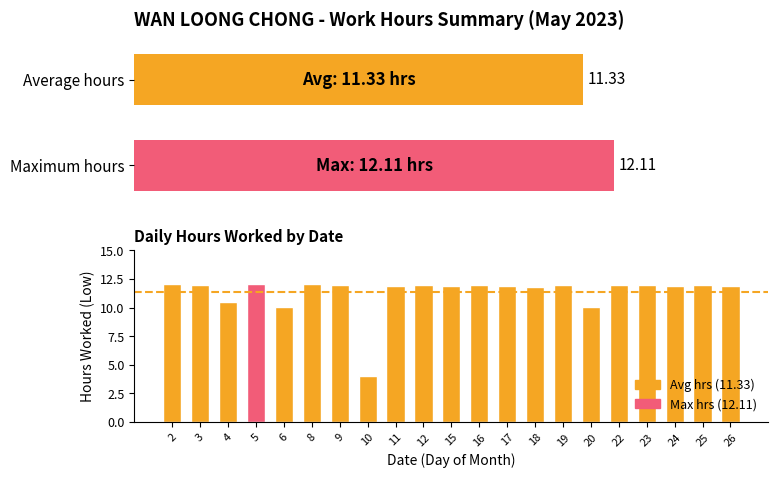

How many values exceed 11?

17